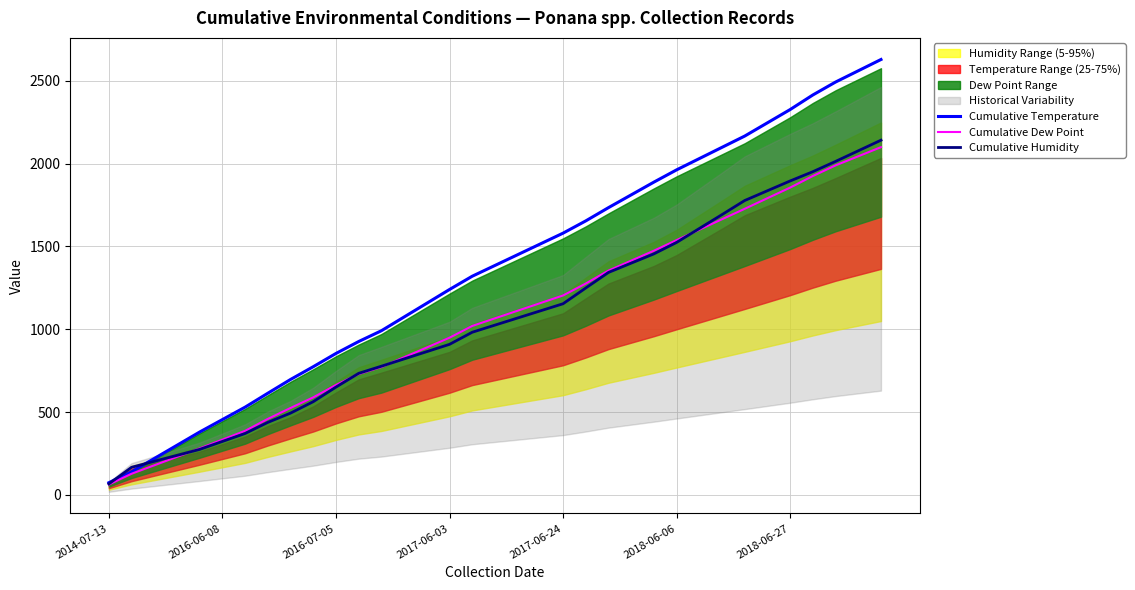

The value of Cumulative Temperature at 28 is 578. True or false?

False